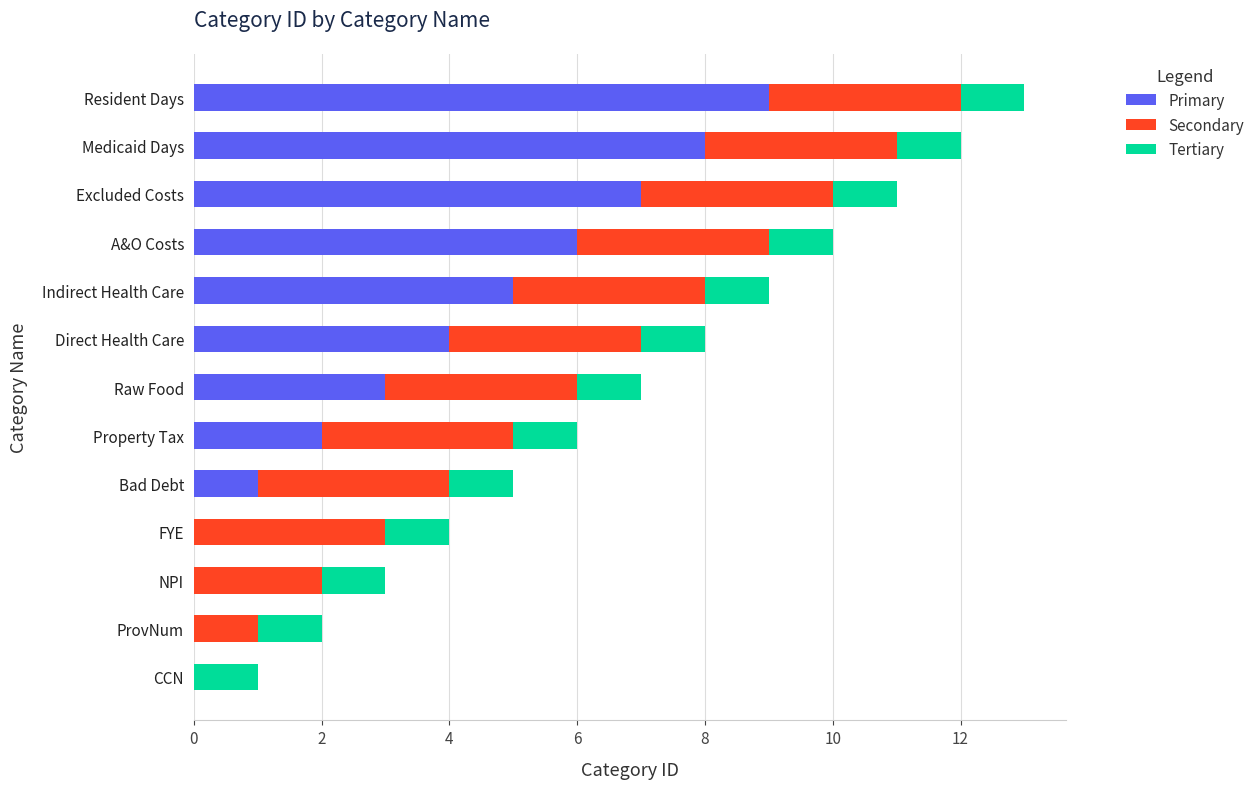

Which category has the highest value in the Primary series?

Resident Days